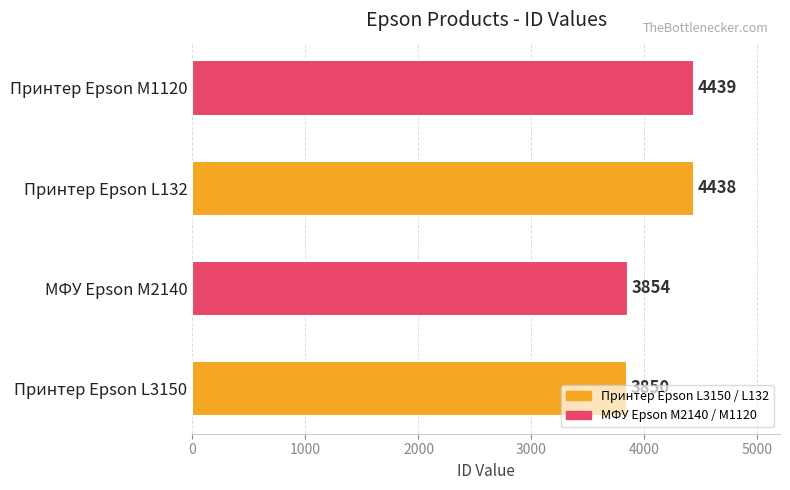

What is the difference between the second highest and second lowest values?

584